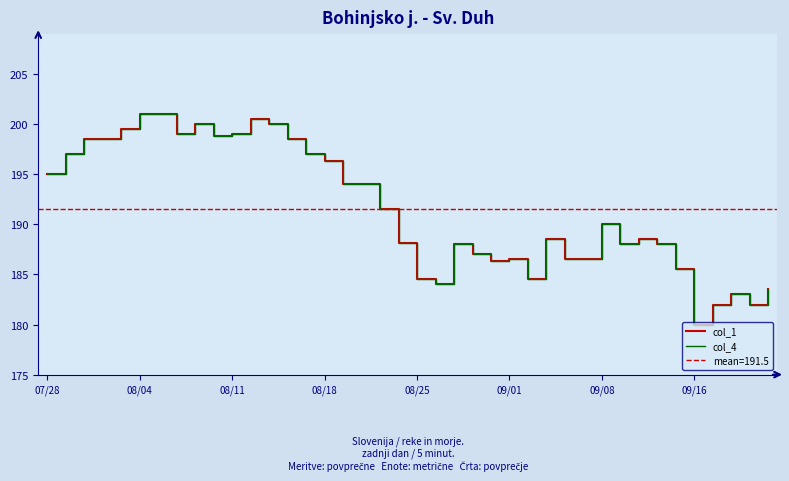

The col_4 series shows 191.5 at 18. True or false?

True